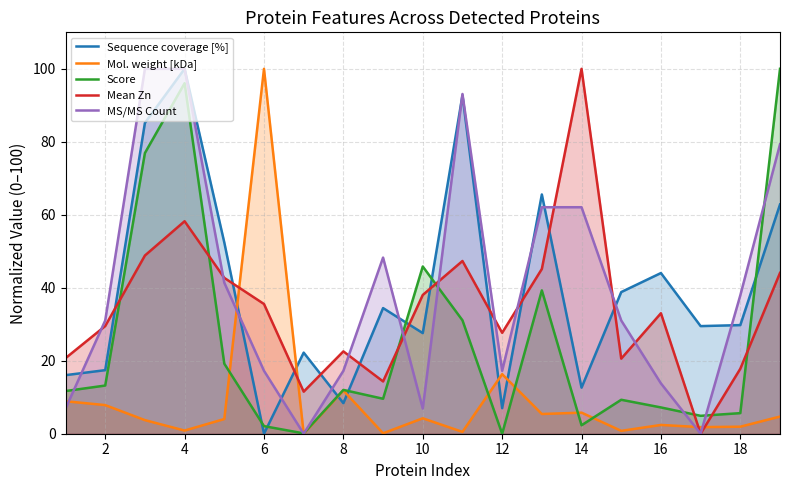

Which series ends up on top after the final intersection of Score and MS/MS Count?

Score